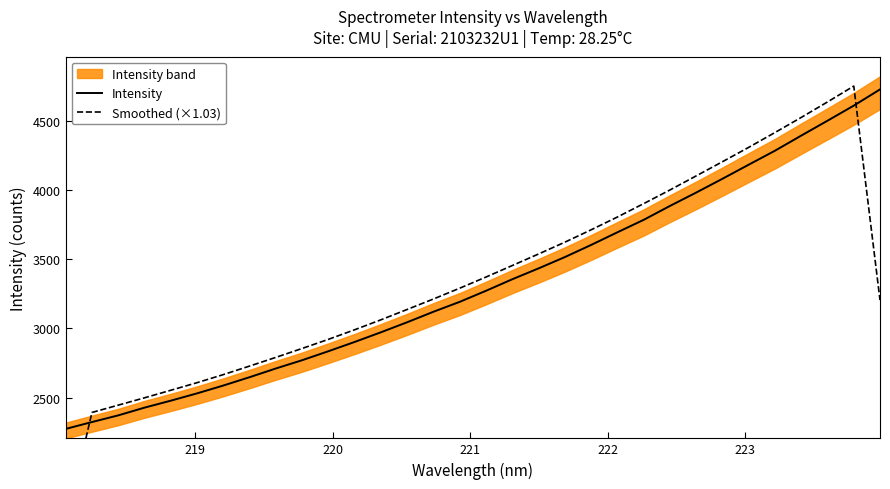

What is the minimum value for Intensity?

2274.5